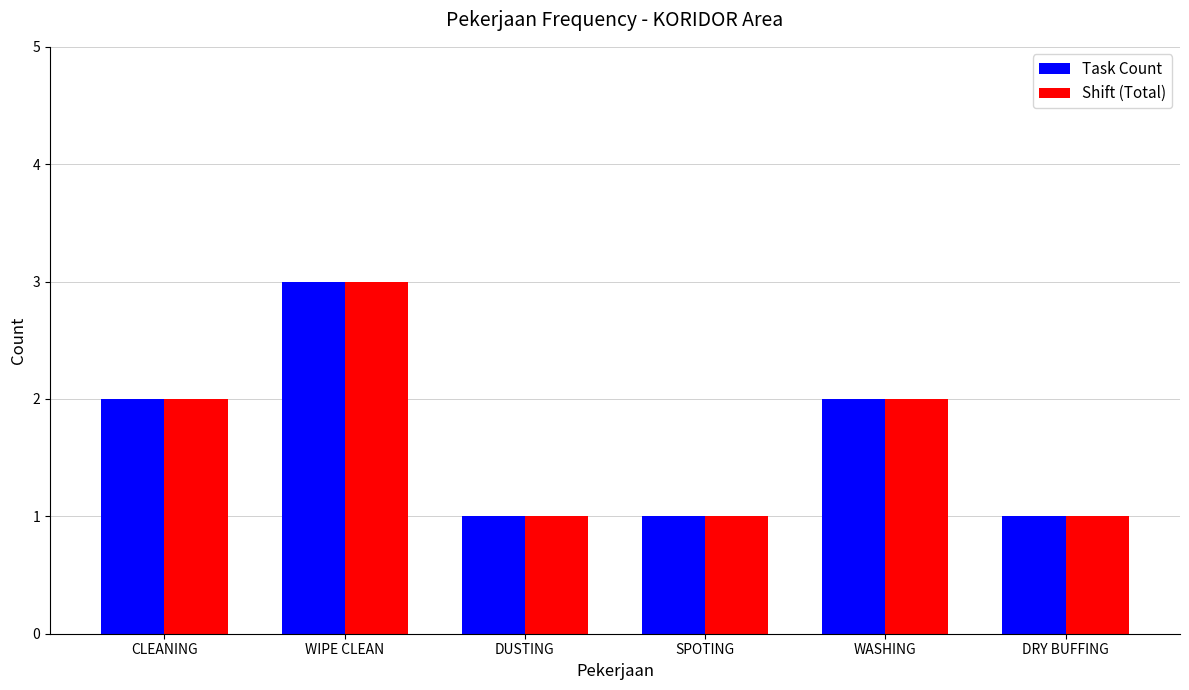

Is the value of Shift (Total) at DRY BUFFING greater than the value of Task Count at WIPE CLEAN?

No